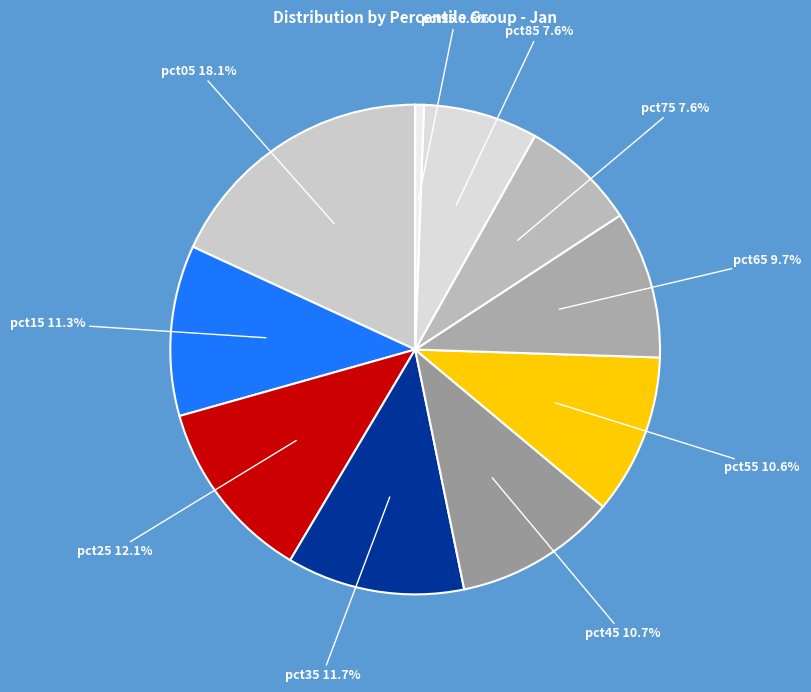

Does pct85 represent more than half of the total?

No